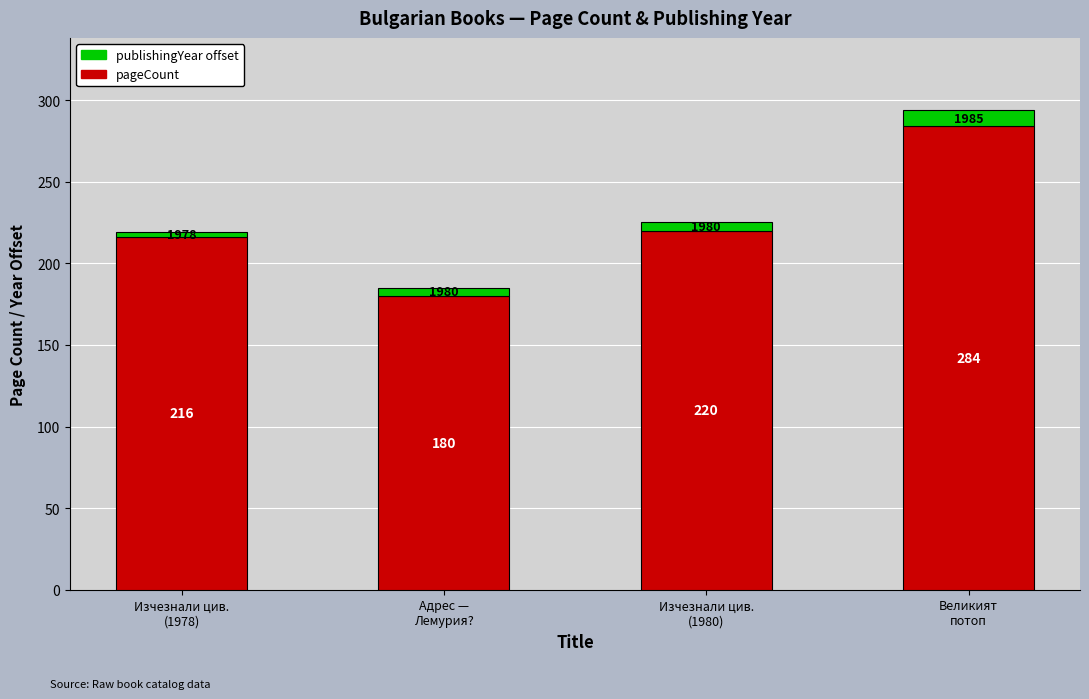

What is the difference between the pageCount values at Великият
потоп and Адрес —
Лемурия??

104